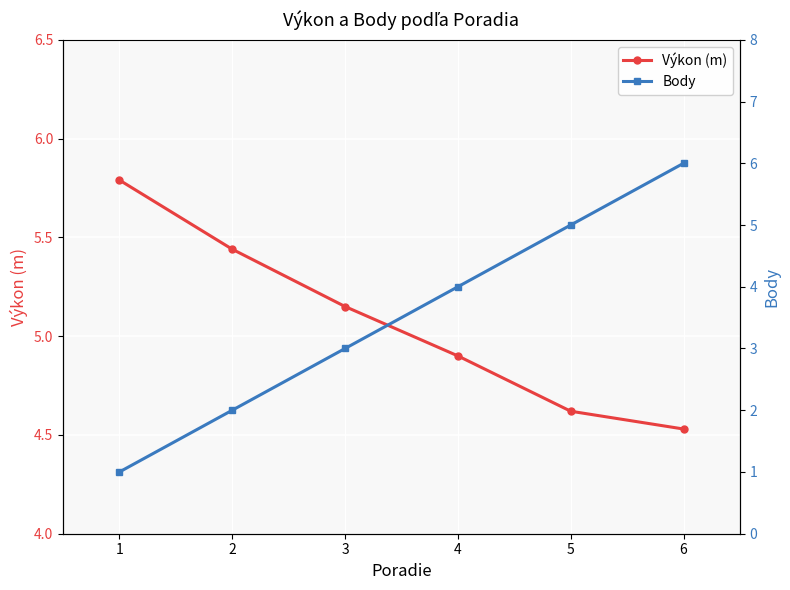

Which category has the lowest value in the Výkon (m) series?

6